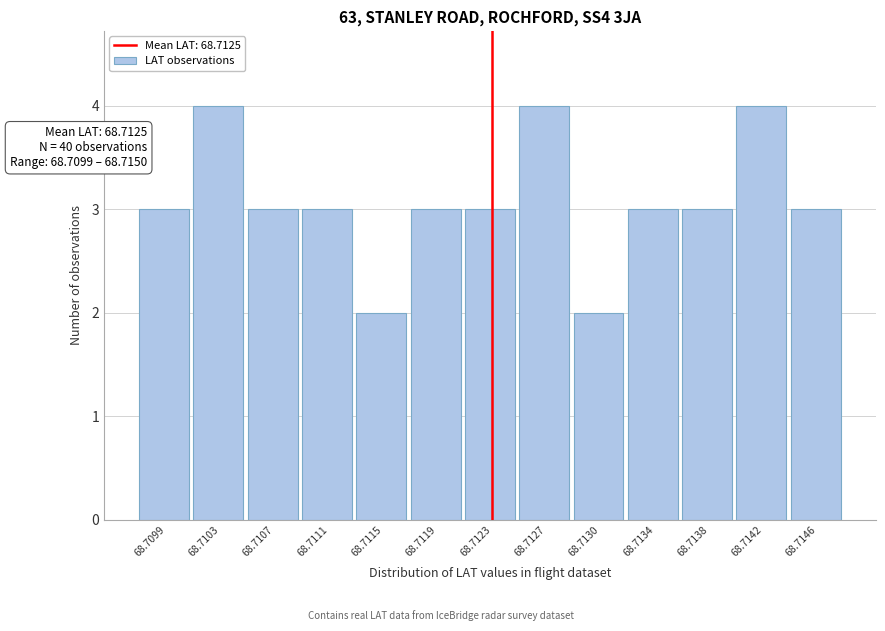

Reading left to right, extract all data points from this chart.

3	4	3	3	2	3	3	4	2	3	3	4	3